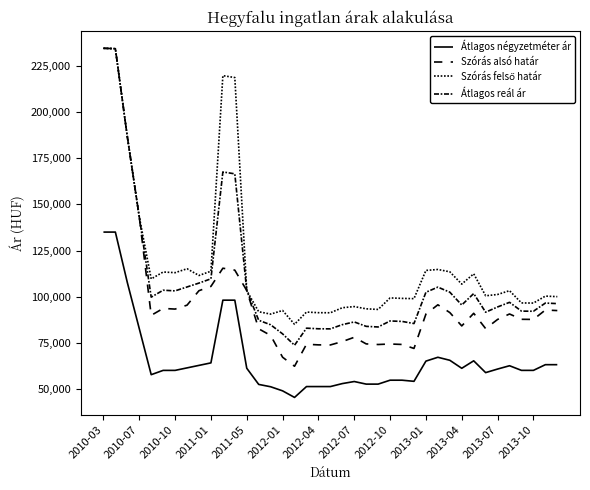

Does the chart display data point markers on the line(s)?

No